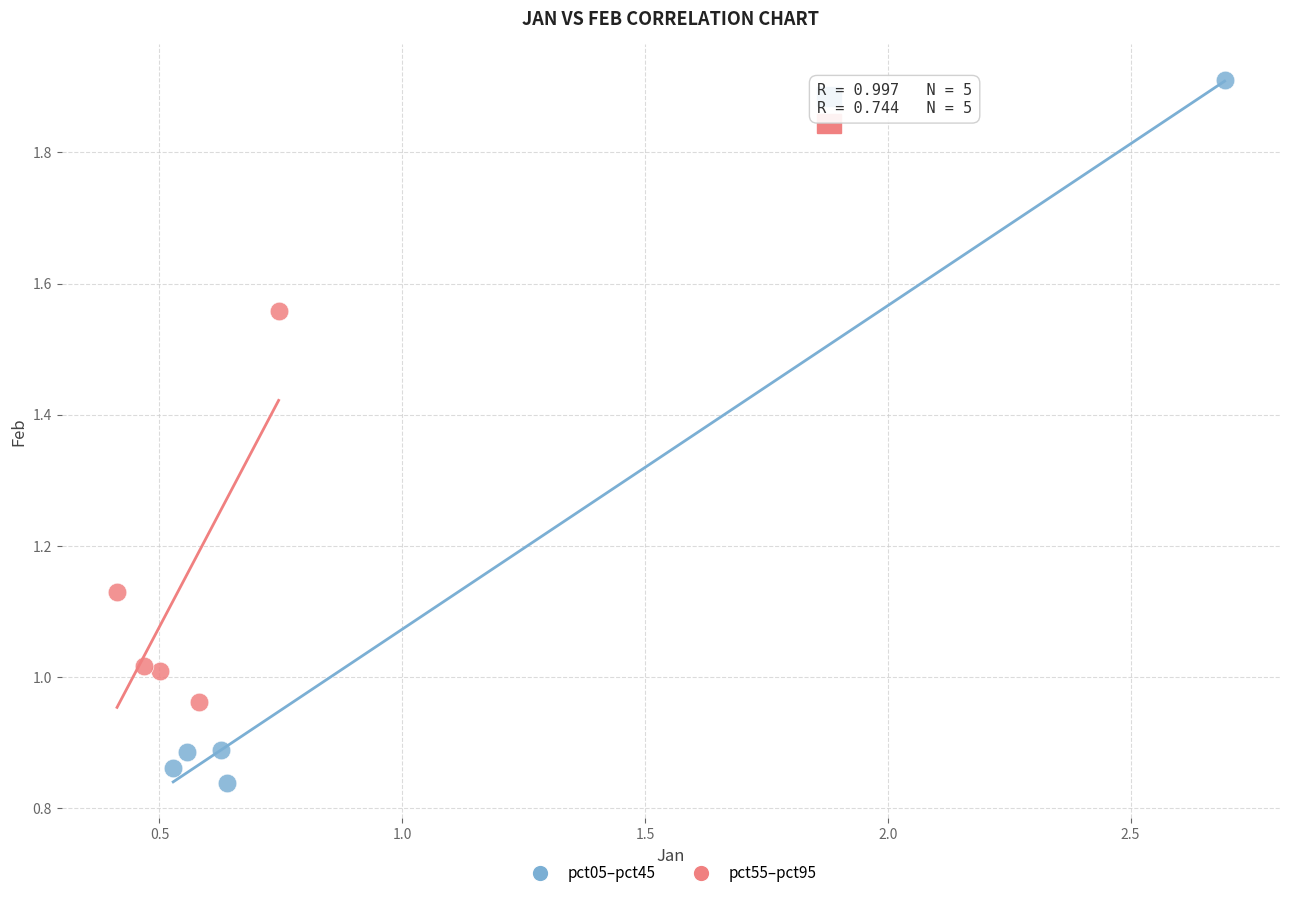

Which series has the largest Y range (max minus min)?

pct05–pct45